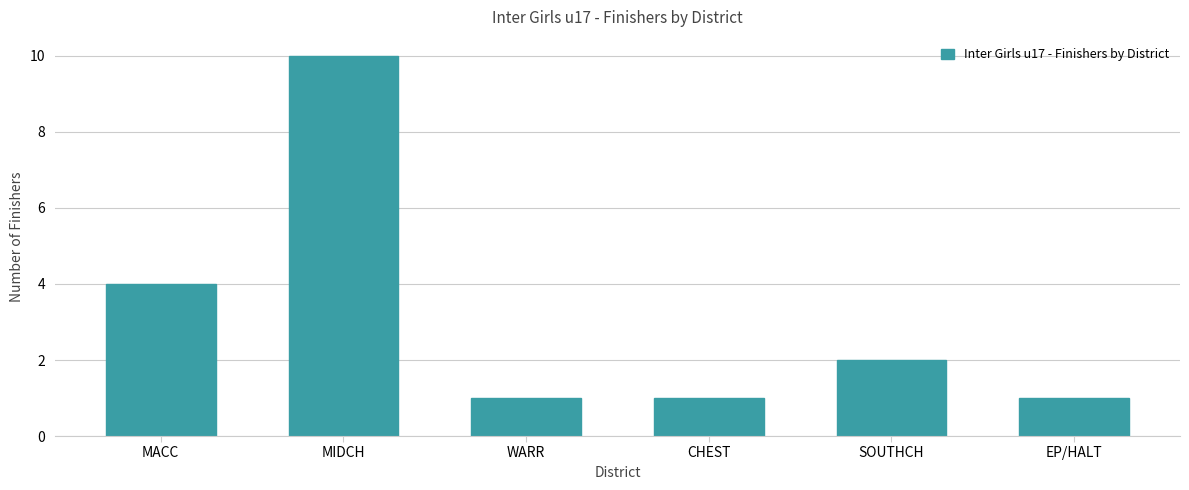

Reading left to right, what are all the values shown in this chart?

4	10	1	1	2	1